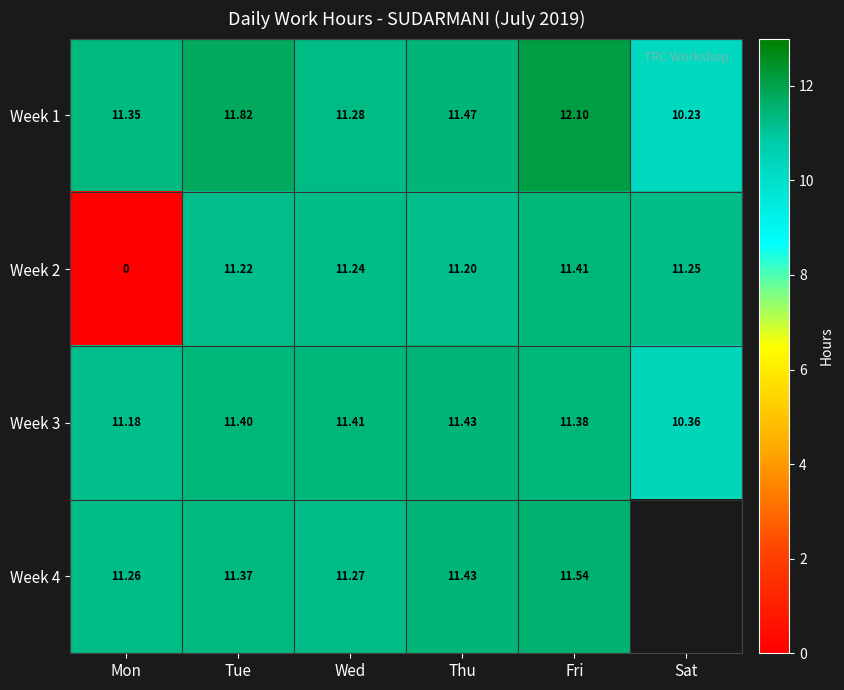

At Tue, list the series in order from largest to smallest.

Week 1, Week 3, Week 4, Week 2